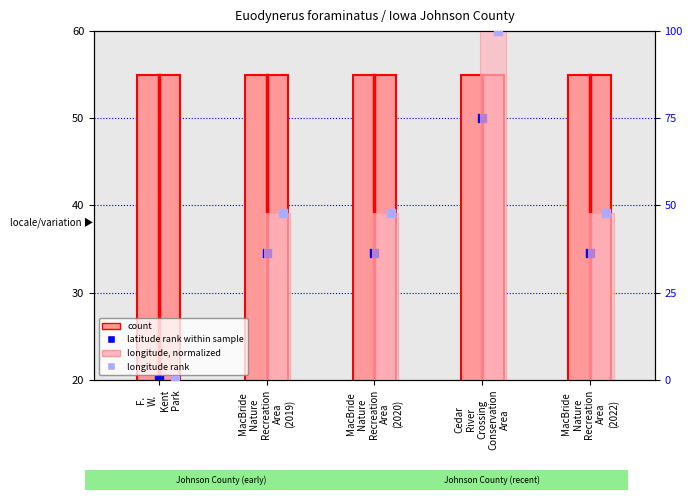

Is the value of longitude, normalized at MacBride
Nature
Recreation
Area
(2020) greater than the value of latitude (rank within sample) at F.
W.
Kent
Park?

Yes